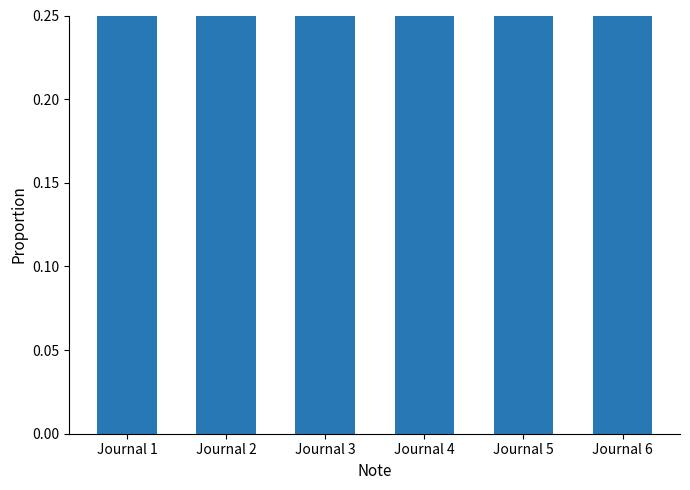

What is the smallest value displayed?

0.4